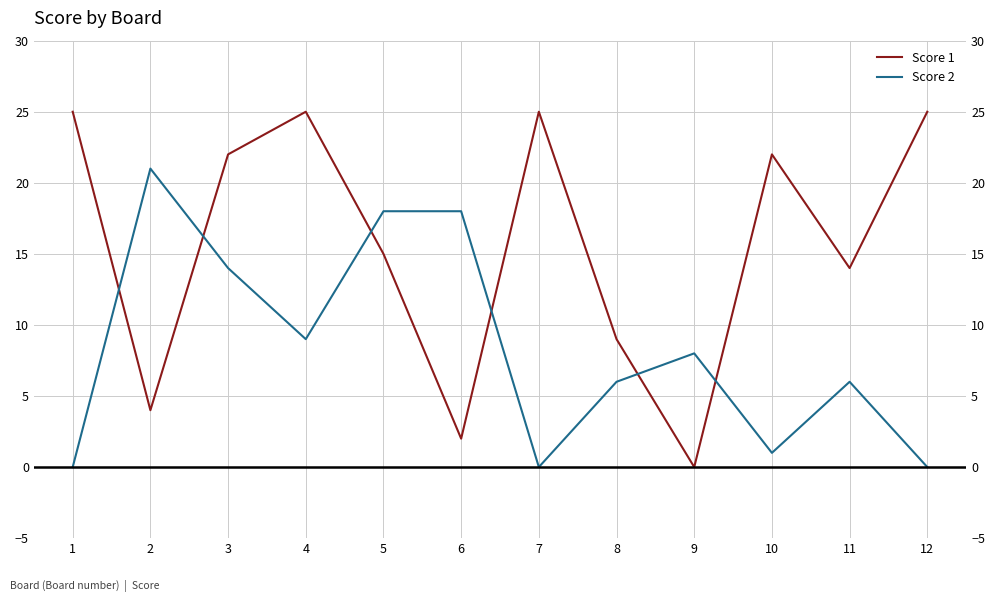

Where is the first local maximum for Score 2?

2